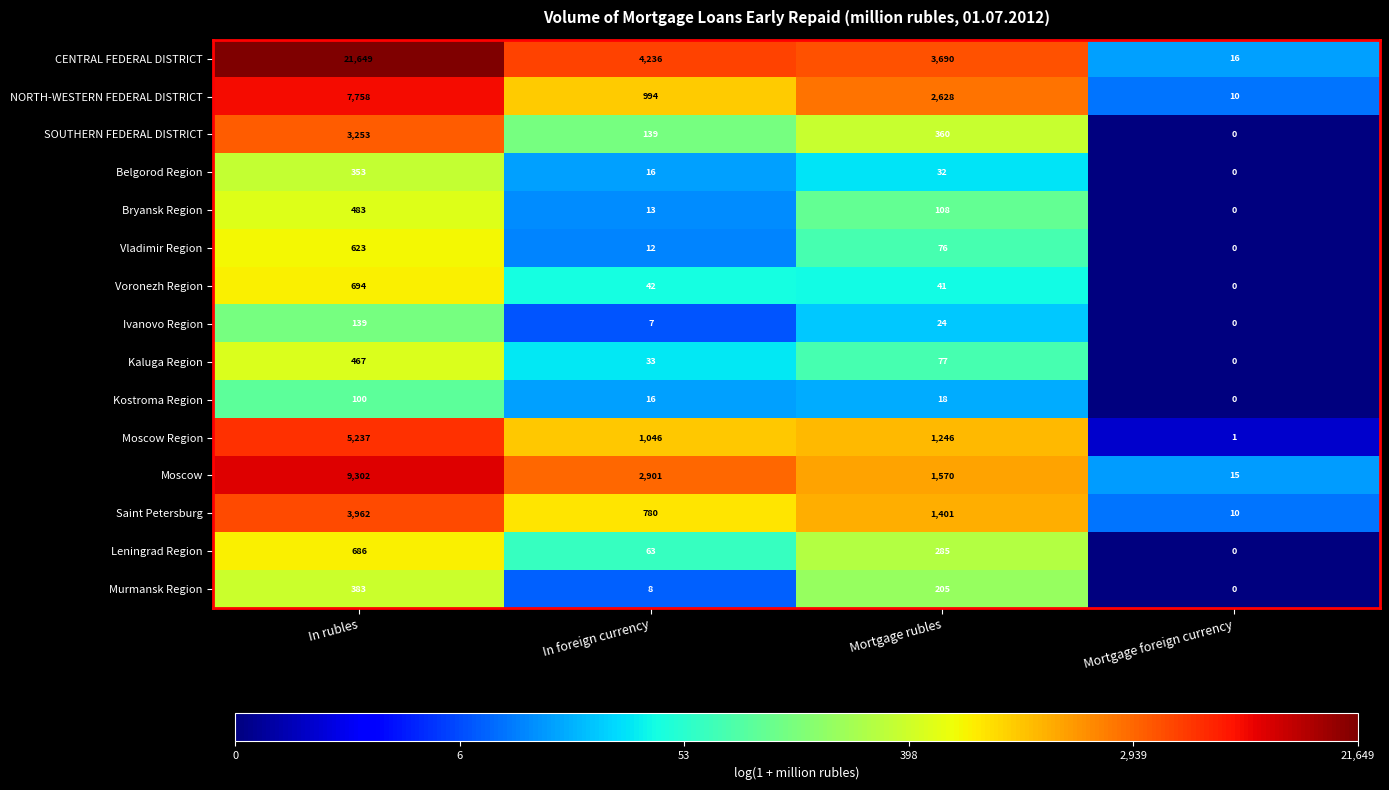

Which series changed the most between Mortgage rubles and Mortgage foreign currency?

CENTRAL FEDERAL DISTRICT